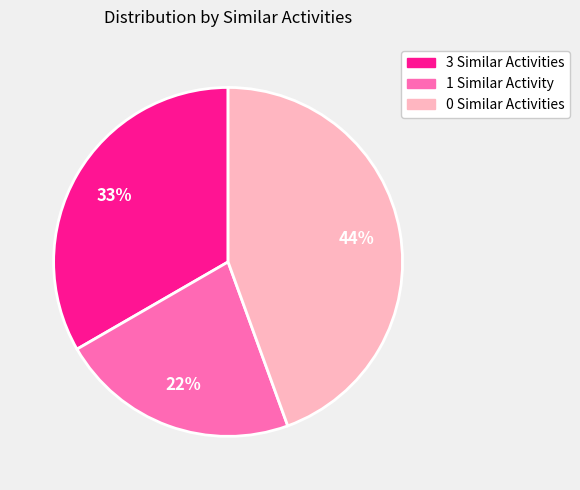

To the nearest percent, what is the difference between the largest and smallest slice percentages?

22%